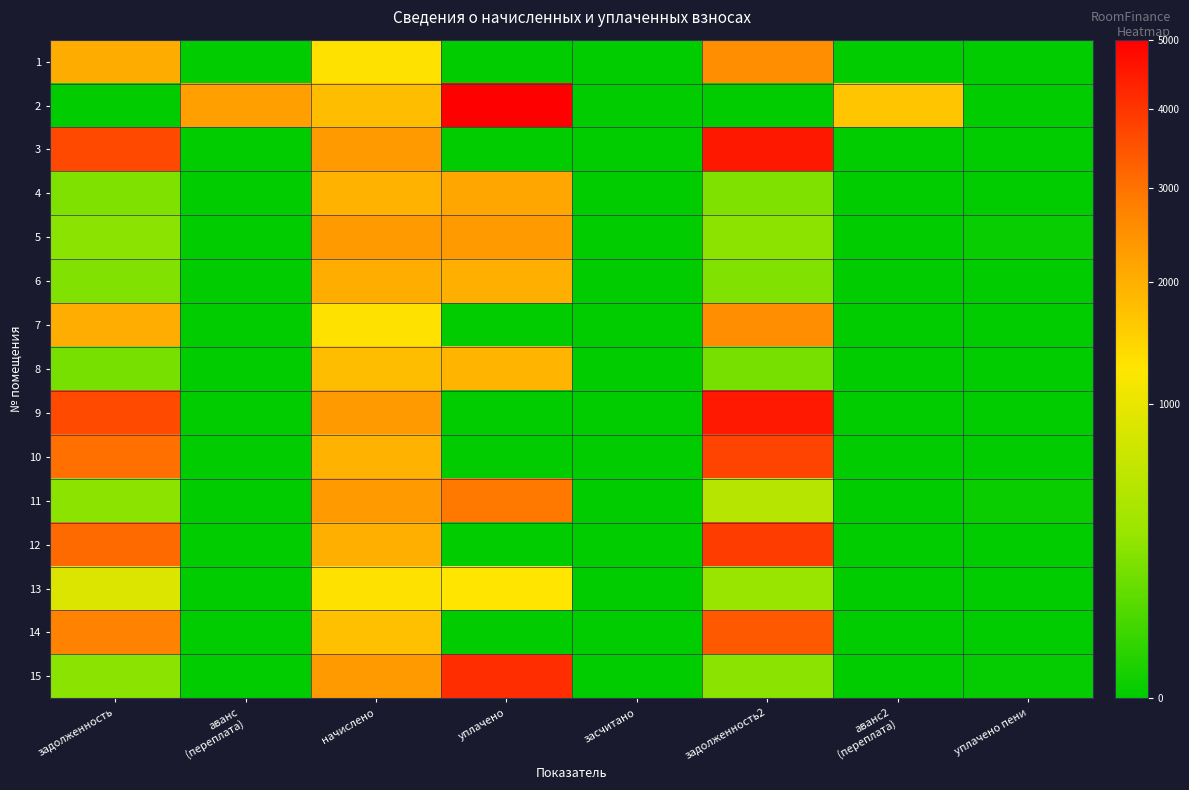

Reading left to right, extract all data points from this chart.

1: задолженность=2040.7	аванс
(переплата)=0.0	начислено=1307.8	уплачено=0.0	засчитано=0.0	задолженность2=2527.9	аванс2
(переплата)=0.0	уплачено пени=0.0
2: задолженность=0.0	аванс
(переплата)=2240.8	начислено=1776.1	уплачено=5000.0	засчитано=0.0	задолженность2=0.0	аванс2
(переплата)=1648.8	уплачено пени=0.0
3: задолженность=3644.7	аванс
(переплата)=0.0	начислено=2335.8	уплачено=0.0	засчитано=0.0	задолженность2=4515.0	аванс2
(переплата)=0.0	уплачено пени=0.0
4: задолженность=216.5	аванс
(переплата)=0.0	начислено=1948.3	уплачено=2115.6	засчитано=0.0	задолженность2=216.5	аванс2
(переплата)=0.0	уплачено пени=0.0
5: задолженность=260.7	аванс
(переплата)=0.0	начислено=2346.6	уплачено=2316.9	засчитано=0.0	задолженность2=261.4	аванс2
(переплата)=0.0	уплачено пени=1.0
6: задолженность=224.2	аванс
(переплата)=0.0	начислено=2018.2	уплачено=1992.8	засчитано=0.0	задолженность2=224.2	аванс2
(переплата)=0.0	уплачено пени=0.0
7: задолженность=2032.3	аванс
(переплата)=0.0	начислено=1302.5	уплачено=0.0	засчитано=0.0	задолженность2=2517.6	аванс2
(переплата)=0.0	уплачено пени=0.0
8: задолженность=197.3	аванс
(переплата)=0.0	начислено=1776.1	уплачено=1928.5	засчитано=0.0	задолженность2=197.3	аванс2
(переплата)=0.0	уплачено пени=0.0
9: задолженность=3636.2	аванс
(переплата)=0.0	начислено=2330.4	уплачено=0.0	засчитано=0.0	задолженность2=4504.6	аванс2
(переплата)=0.0	уплачено пени=0.0
10: задолженность=3031.6	аванс
(переплата)=0.0	начислено=1942.9	уплачено=0.0	засчитано=0.0	задолженность2=3755.6	аванс2
(переплата)=0.0	уплачено пени=0.0
11: задолженность=261.2	аванс
(переплата)=0.0	начислено=2335.8	уплачено=2886.9	засчитано=0.0	задолженность2=519.1	аванс2
(переплата)=0.0	уплачено пени=1.7
12: задолженность=3124.0	аванс
(переплата)=0.0	начислено=2002.1	уплачено=0.0	засчитано=0.0	задолженность2=3870.0	аванс2
(переплата)=0.0	уплачено пени=0.0
13: задолженность=864.1	аванс
(переплата)=0.0	начислено=1291.7	уплачено=1254.4	засчитано=0.0	задолженность2=315.4	аванс2
(переплата)=0.0	уплачено пени=0.0
14: задолженность=2729.3	аванс
(переплата)=0.0	начислено=1749.2	уплачено=0.0	засчитано=0.0	задолженность2=3381.1	аванс2
(переплата)=0.0	уплачено пени=0.0
15: задолженность=258.9	аванс
(переплата)=0.0	начислено=2330.4	уплачено=4136.9	засчитано=0.0	задолженность2=258.9	аванс2
(переплата)=0.0	уплачено пени=0.6